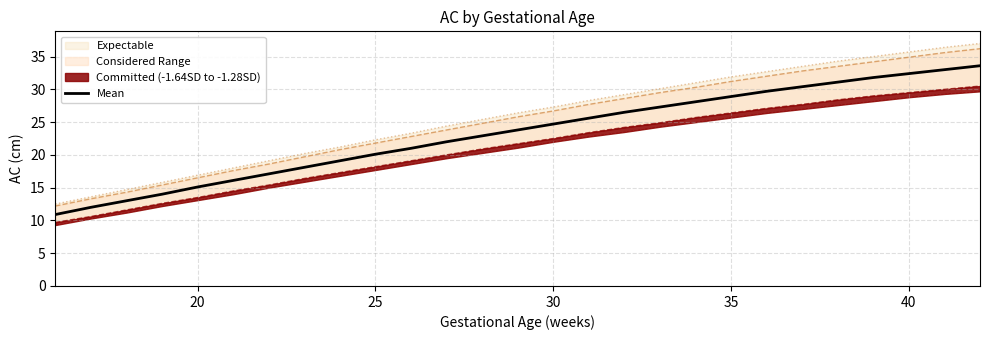

What is the minimum value for Mean?

10.9